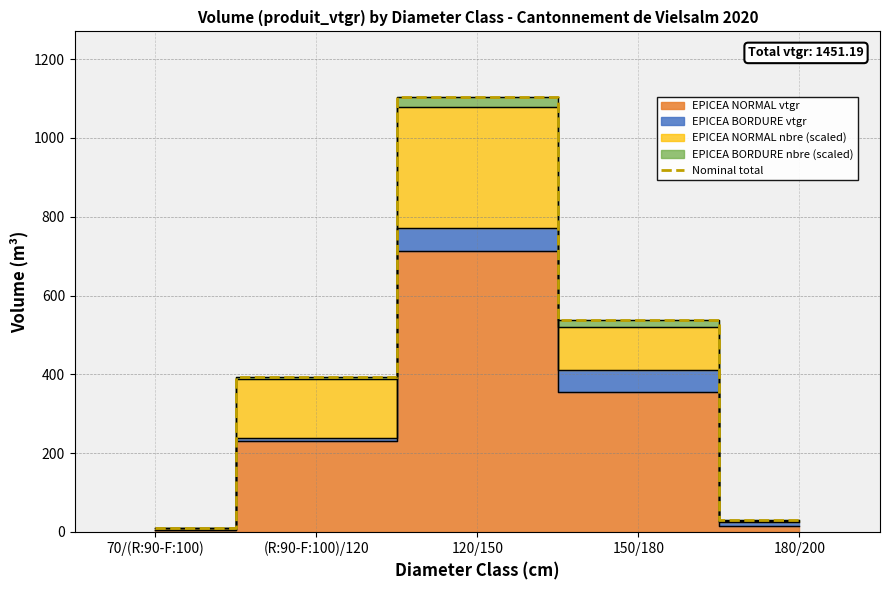

Which has a higher value, (R:90-F:100)/120 or 180/200?

(R:90-F:100)/120